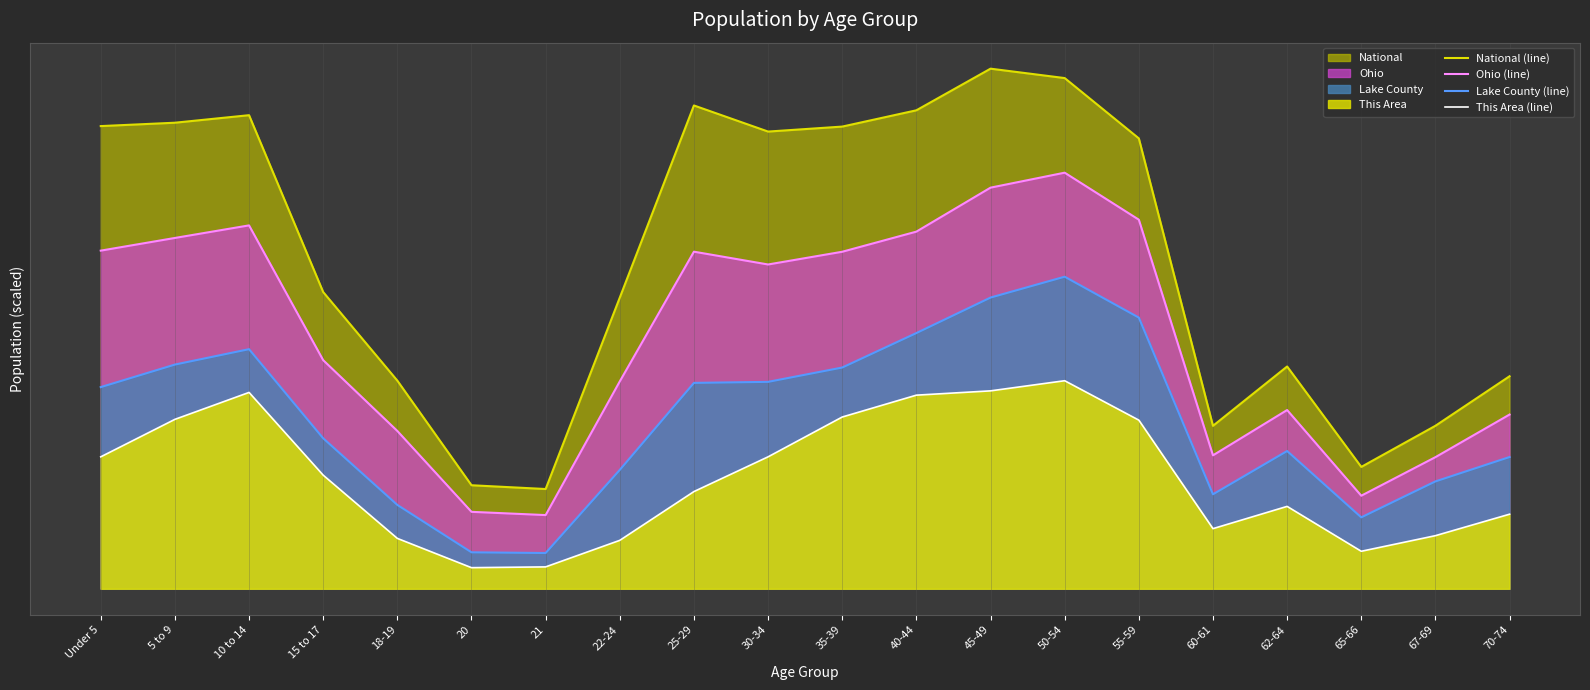

Read the Lake County (line) value at 60-61.

18.2